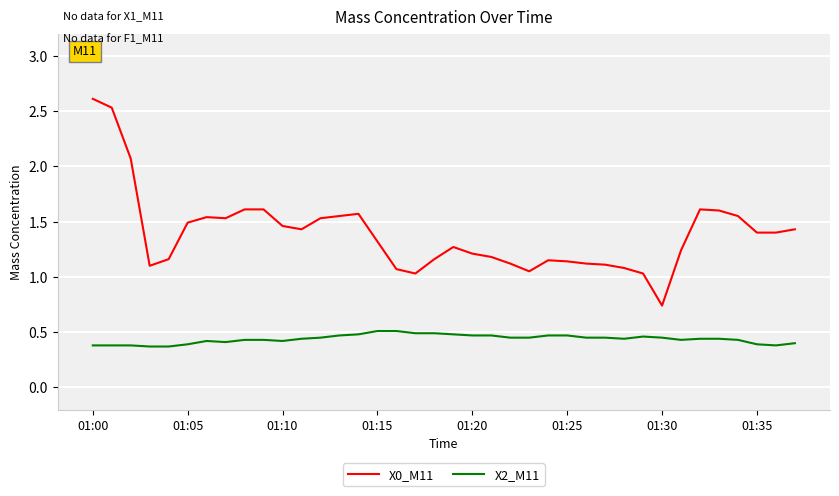

What is the greatest value displayed?

2.6